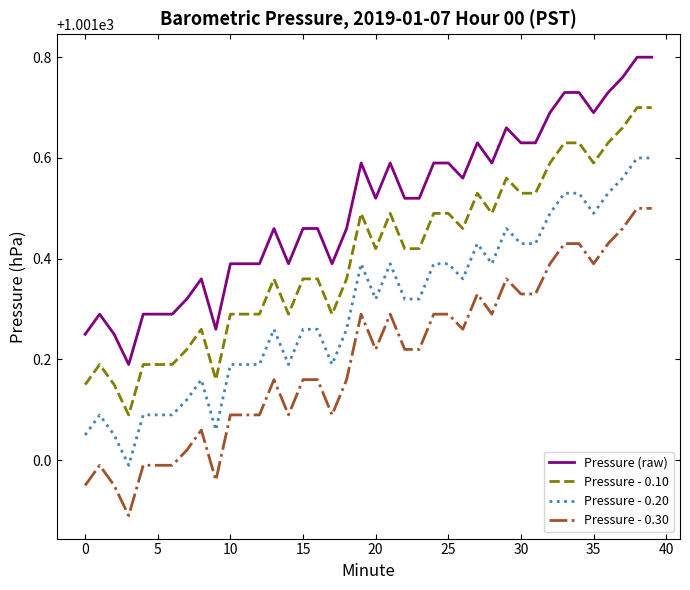

Is this an area chart (filled region under the line)?

No